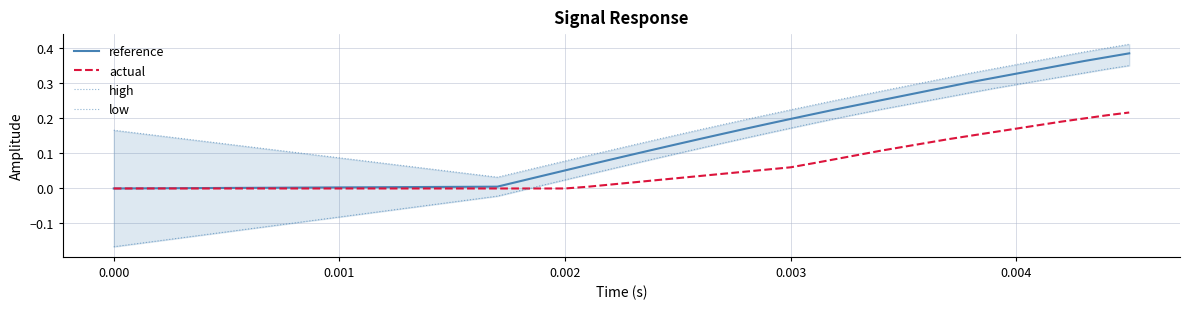

True or false: actual has more than 1 points higher than both neighbors.

False